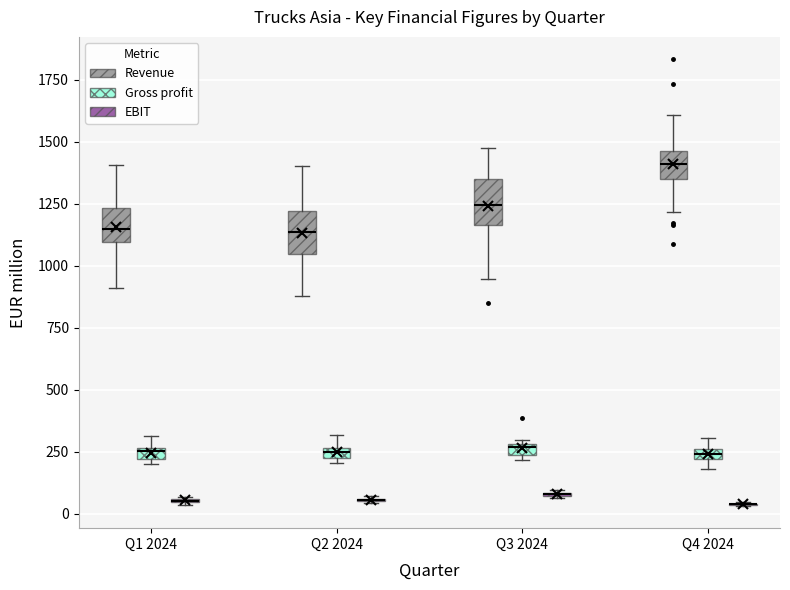

Where is the lower edge of the box for Q1 2024 (Gross profit) on the y-axis? The values are not printed on the chart, so give them approximately, as read against the axis.

200